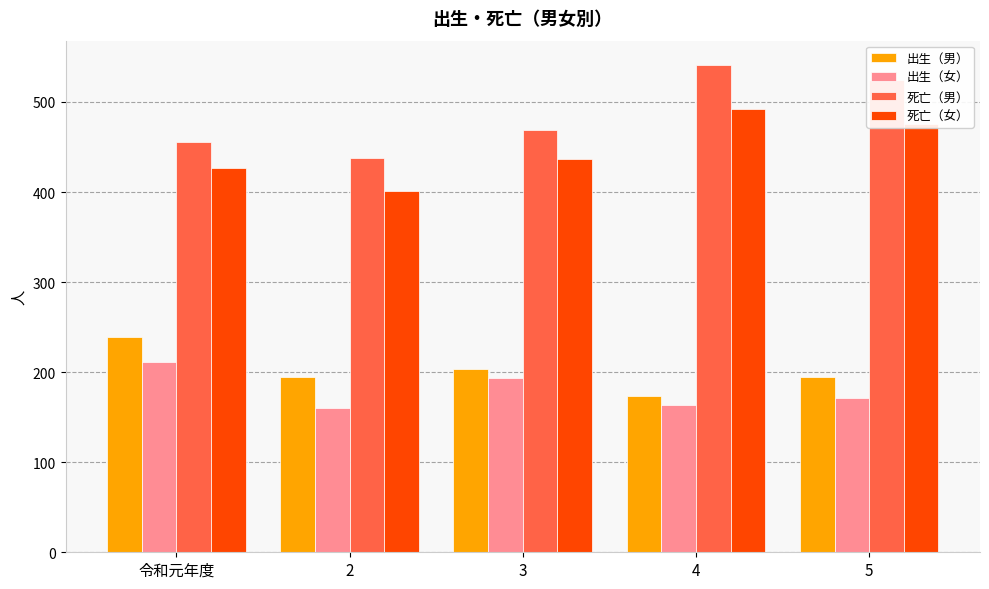

The 死亡（女） series shows 652 at 5. True or false?

False